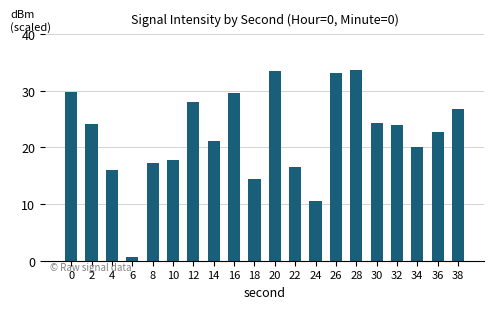

How many categories are shown in the chart?

20